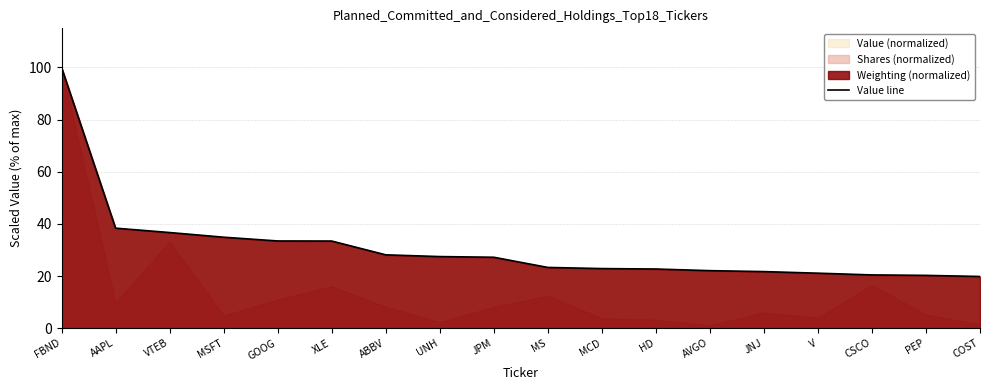

True or false: there are more than 2 points higher than both neighbors.

False